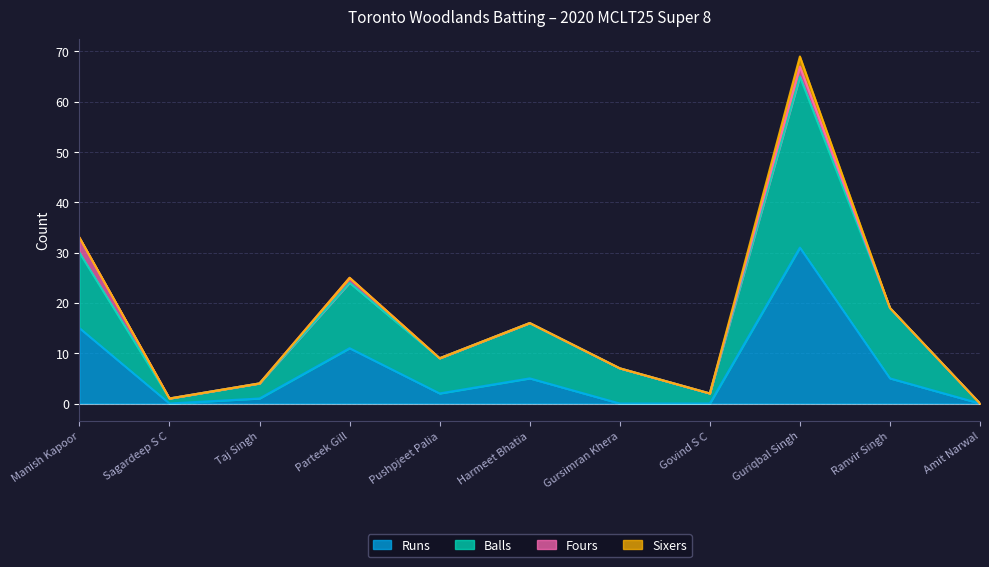

What is the total value across all series at Gursimran Khera?

7